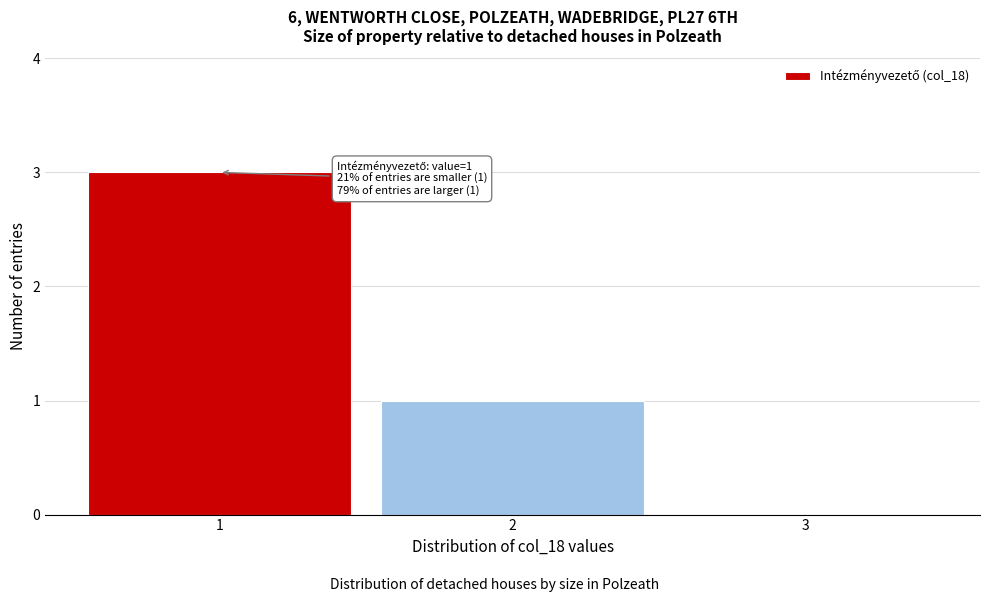

Which range on the x-axis has the tallest bar?

0.5 to 1.5